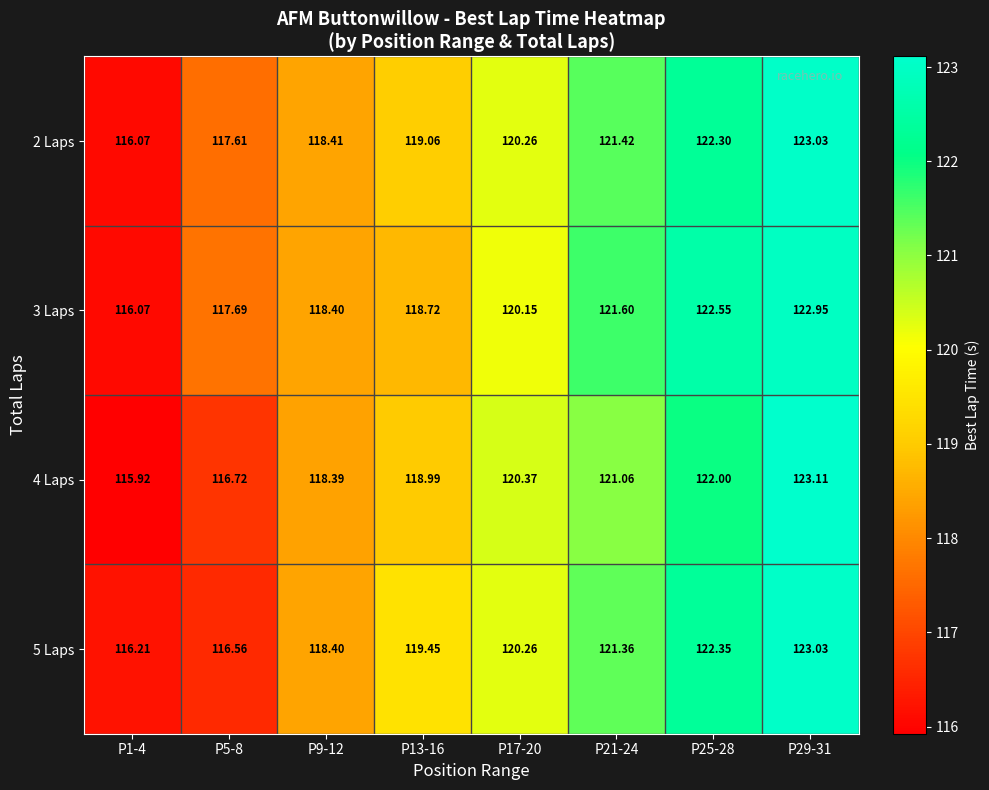

Is the value of 5 Laps at P25-28 greater than the value of 4 Laps at P9-12?

Yes